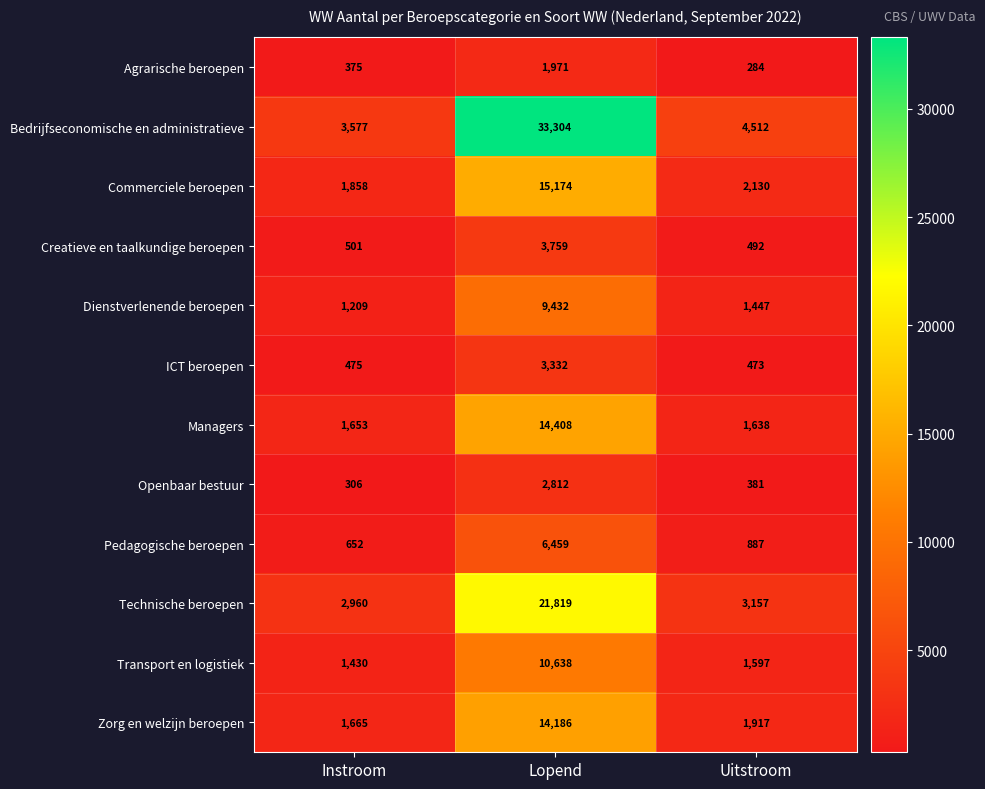

What is the difference between the maximum and second lowest values in the Bedrijfseconomische en administratieve series?

28792